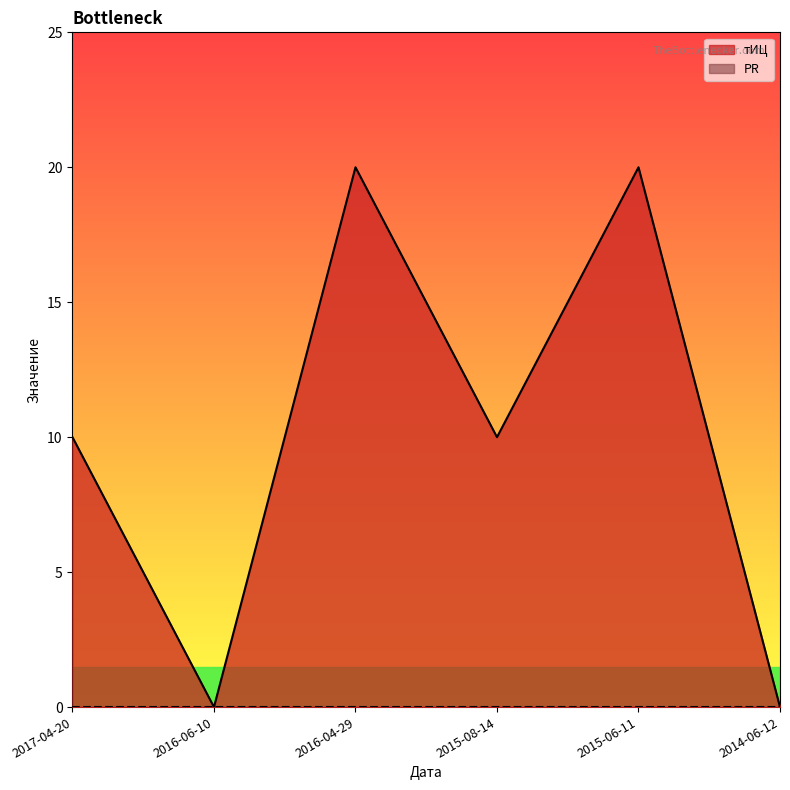

How many values are below 10?

2